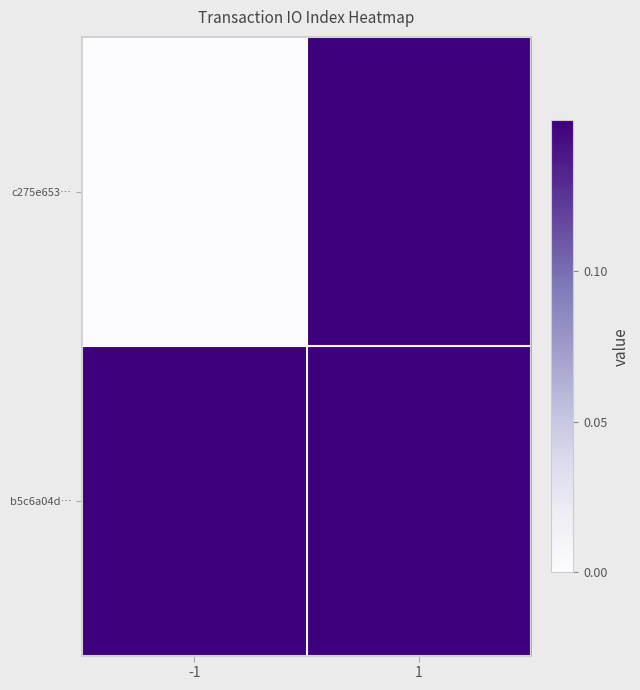

Between -1 and 1, which is larger?

1